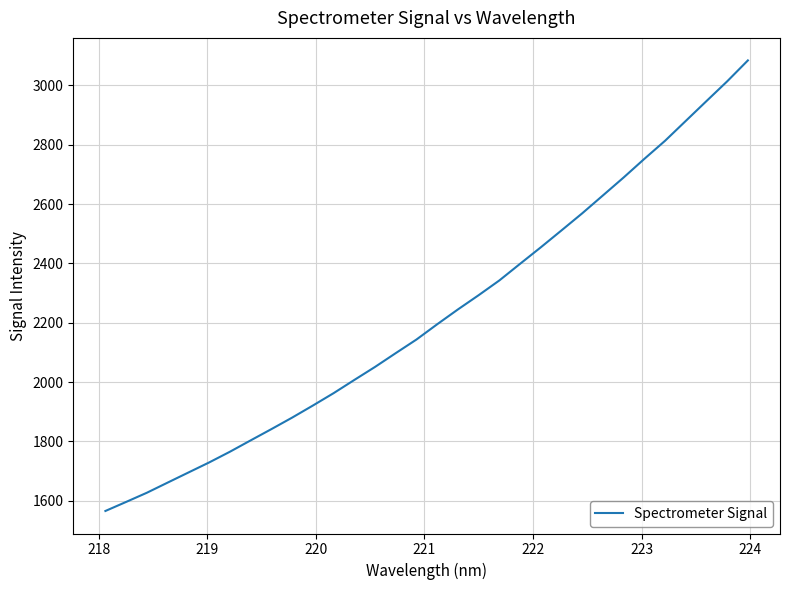

What is the difference between the maximum and minimum values?

1518.6